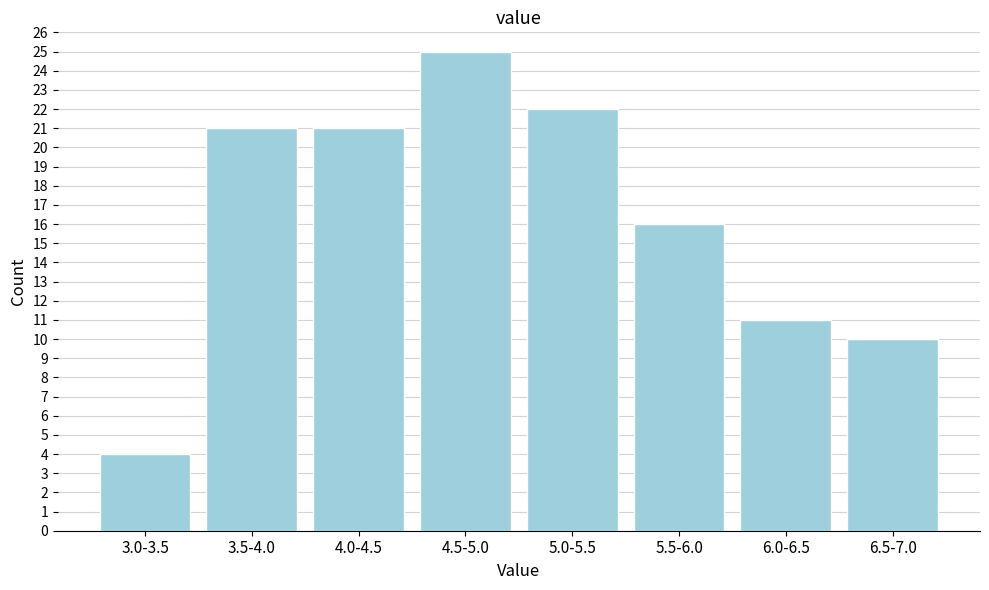

Reading left to right, extract all data points from this chart.

3.0-3.5=4	3.5-4.0=21	4.0-4.5=21	4.5-5.0=25	5.0-5.5=22	5.5-6.0=16	6.0-6.5=11	6.5-7.0=10